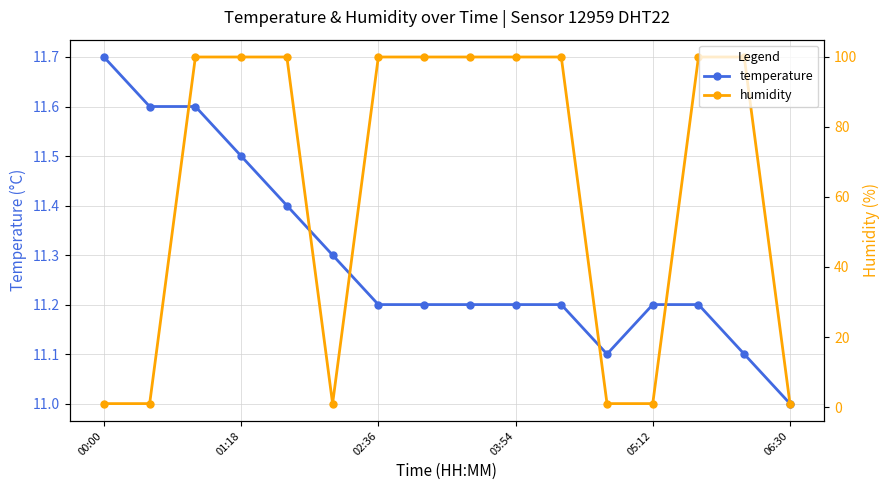

What is the value of the humidity point at the 8th from the left?

99.9